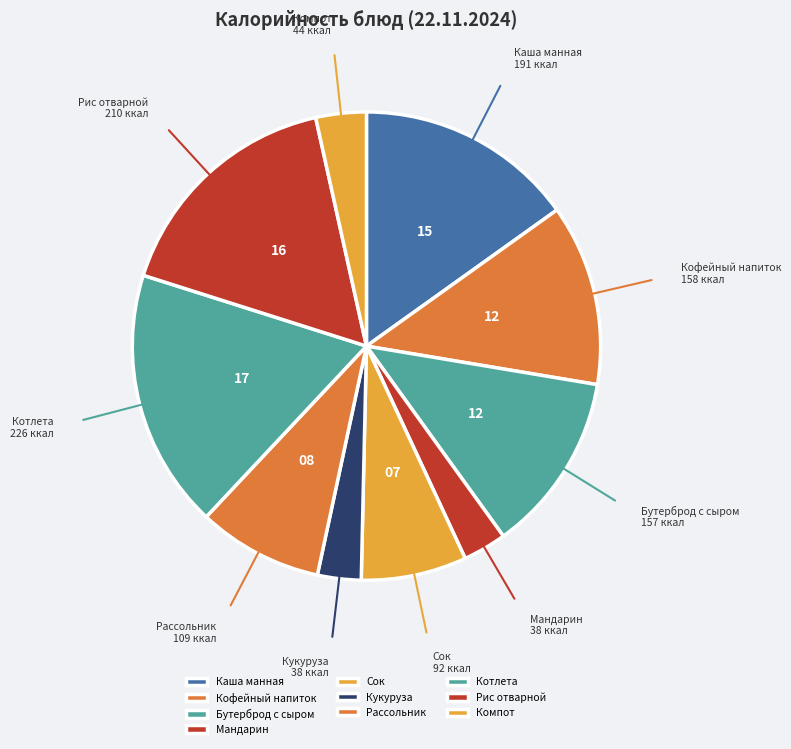

Which category has the biggest portion of the pie?

Котлета